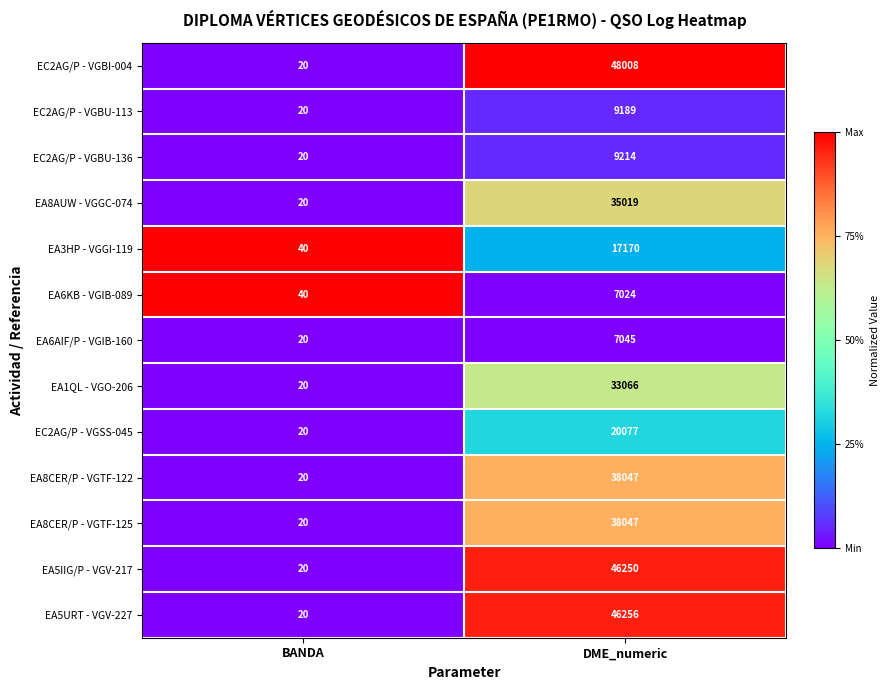

What is the highest value of the EA8AUW - VGGC-074 series?

35019